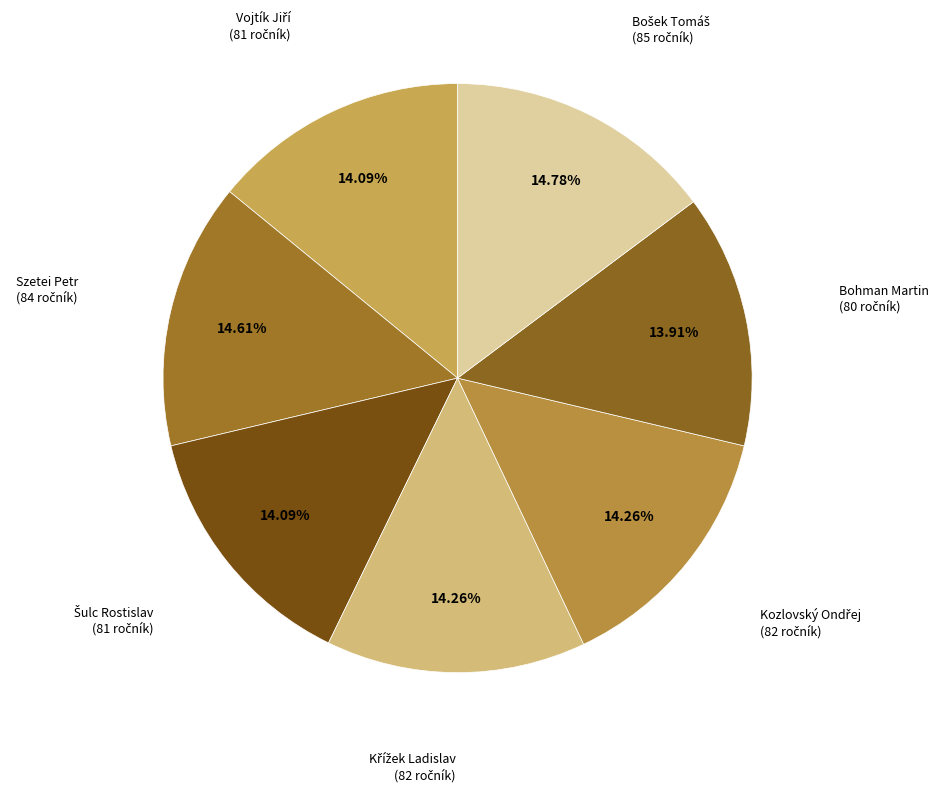

Is Bohman Martin the majority of the pie?

No